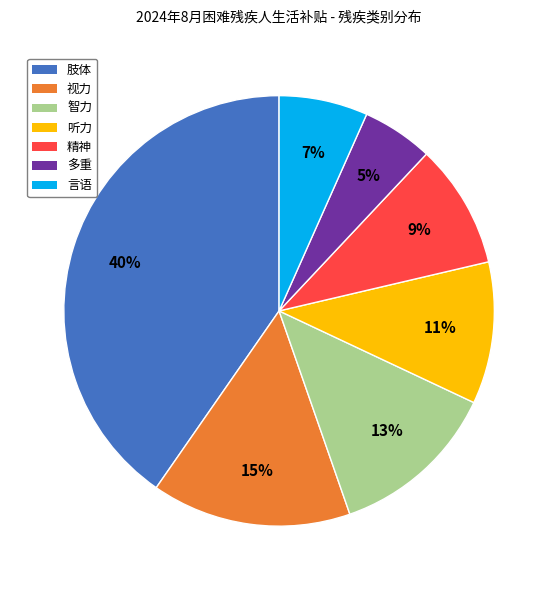

Rank the categories by value from highest to lowest.

肢体, 视力, 智力, 听力, 精神, 言语, 多重